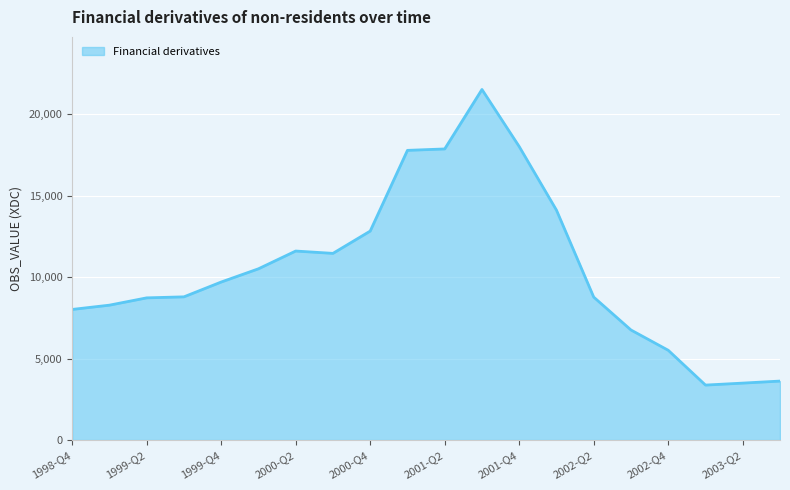

What is the maximum value shown in the chart?

21506.0